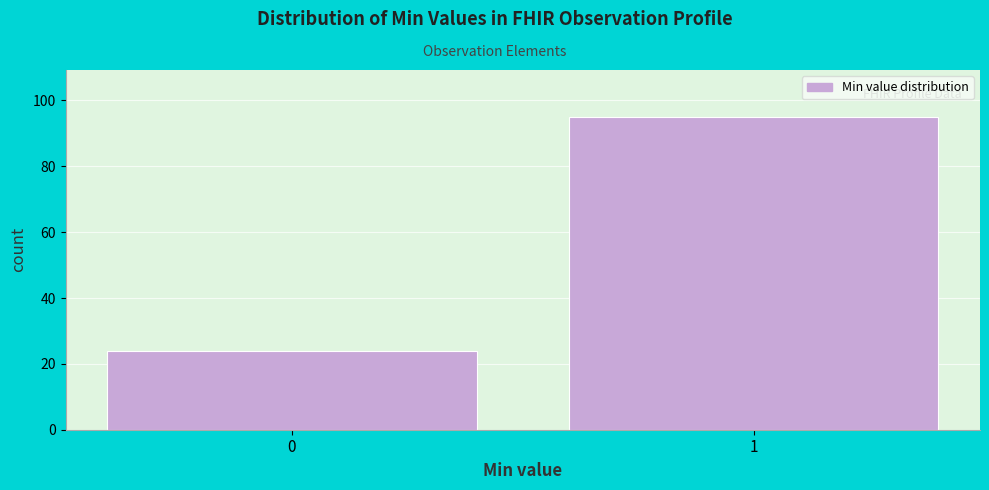

Reading left to right, what are all the values shown in this chart?

24	95